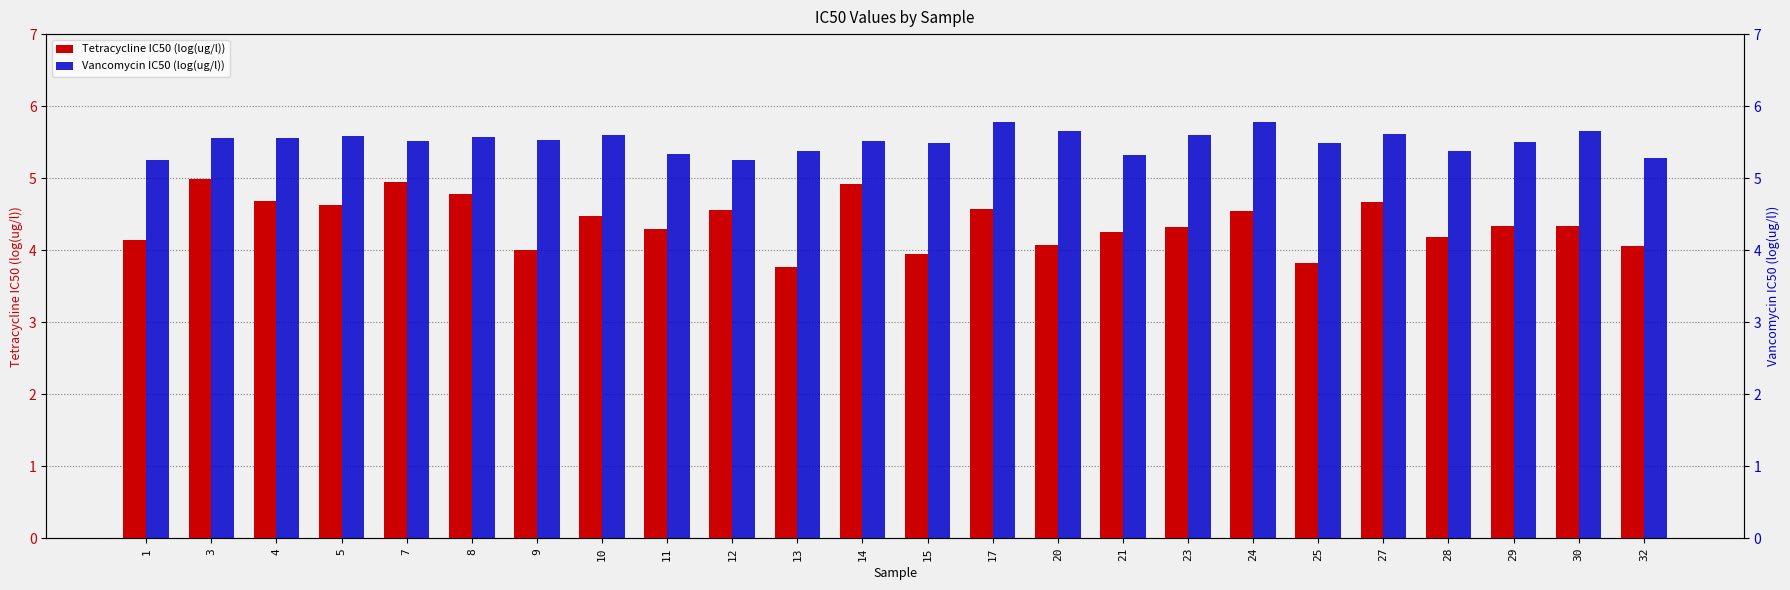

What is the value of the Vancomycin IC50 (log(ug/l)) bar at the 12th from the left?

5.5